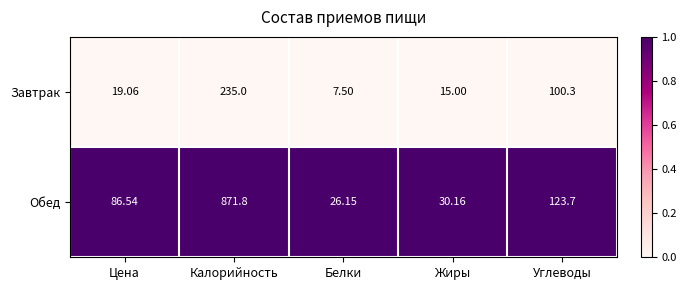

What is the greatest value displayed?

871.8